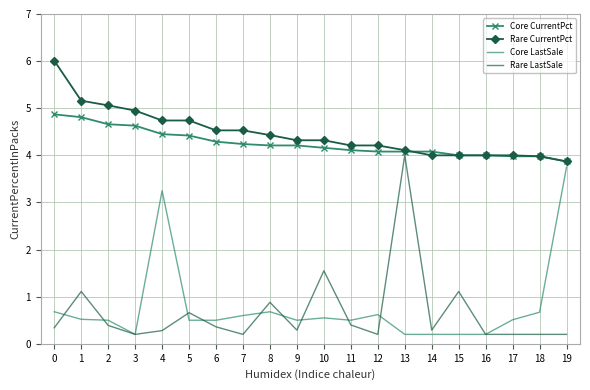

Is the value of Core LastSale at 7 greater than the value of Rare LastSale at 16?

Yes